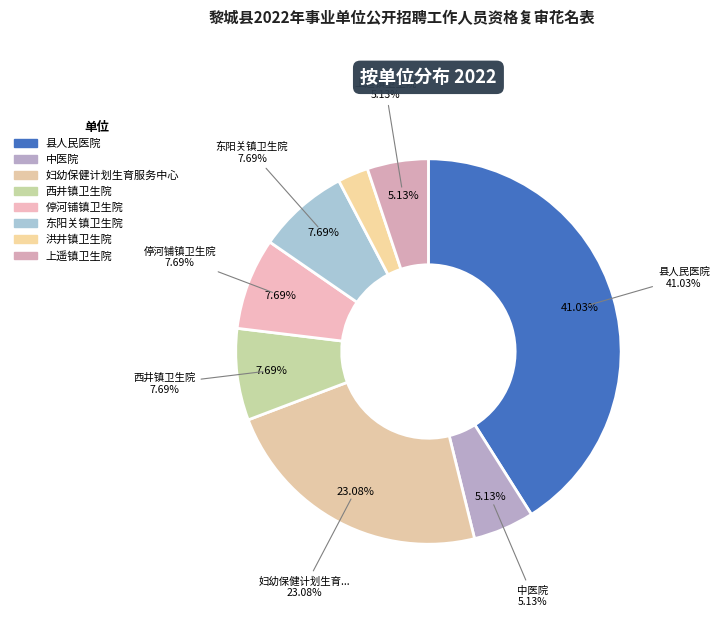

Rank the categories by value from lowest to highest.

洪井镇卫生院, 中医院, 上遥镇卫生院, 西井镇卫生院, 停河铺镇卫生院, 东阳关镇卫生院, 妇幼保健计划生育服务中心, 县人民医院